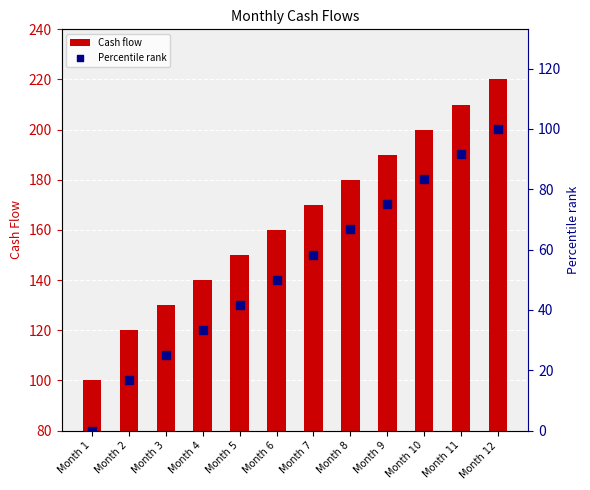

Which series has the largest total across all categories?

Cash flow